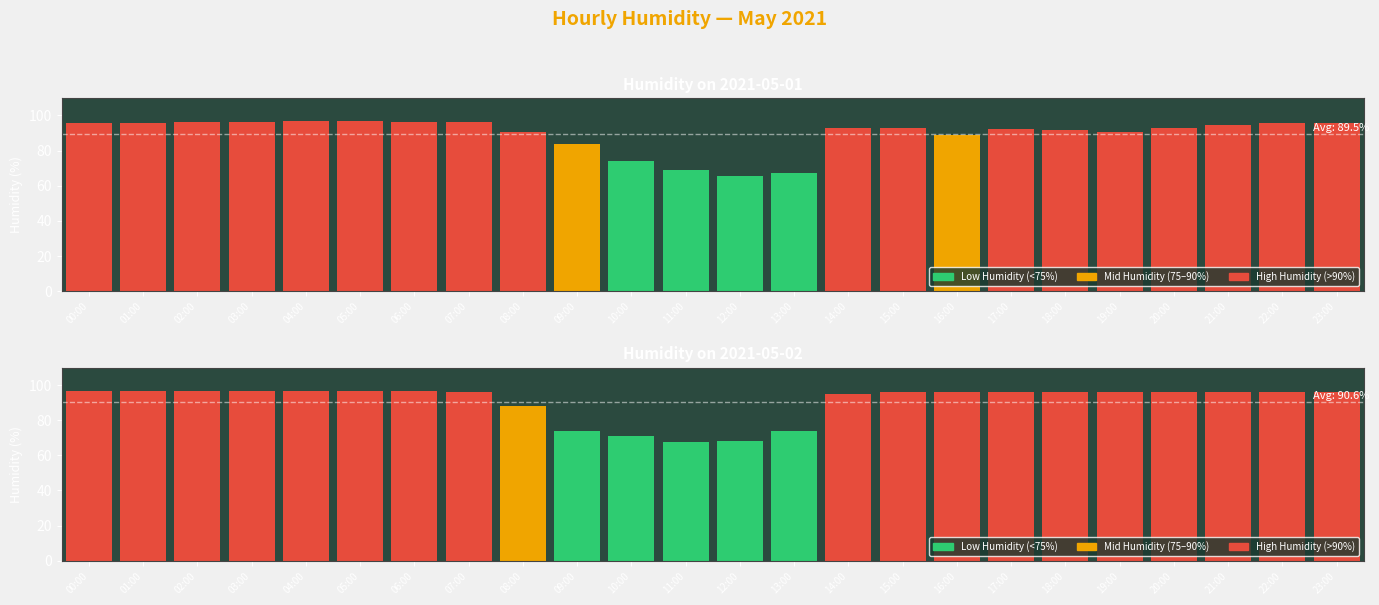

Count the number of data series in this chart.

2